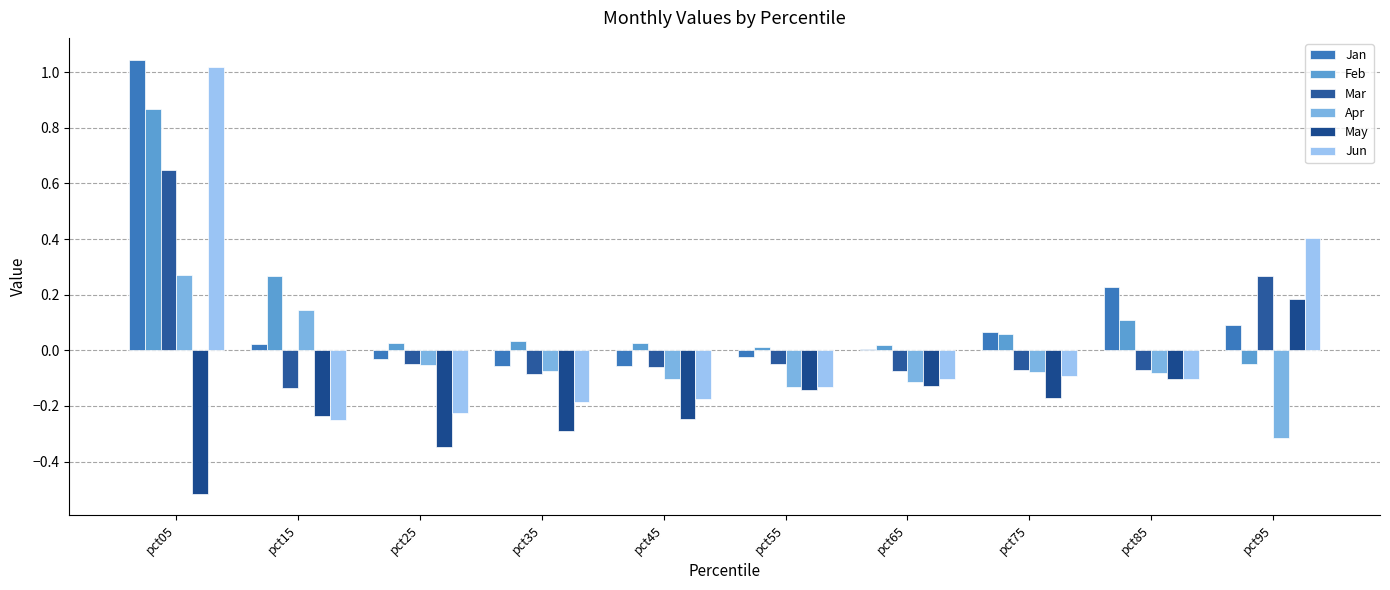

Reading left to right, extract all data points from this chart.

Jan: 1.0	0.0	-0.0	-0.1	-0.1	-0.0	0.0	0.1	0.2	0.1
Feb: 0.9	0.3	0.0	0.0	0.0	0.0	0.0	0.1	0.1	-0.0
Mar: 0.6	-0.1	-0.0	-0.1	-0.1	-0.0	-0.1	-0.1	-0.1	0.3
Apr: 0.3	0.1	-0.1	-0.1	-0.1	-0.1	-0.1	-0.1	-0.1	-0.3
May: -0.5	-0.2	-0.3	-0.3	-0.2	-0.1	-0.1	-0.2	-0.1	0.2
Jun: 1.0	-0.2	-0.2	-0.2	-0.2	-0.1	-0.1	-0.1	-0.1	0.4